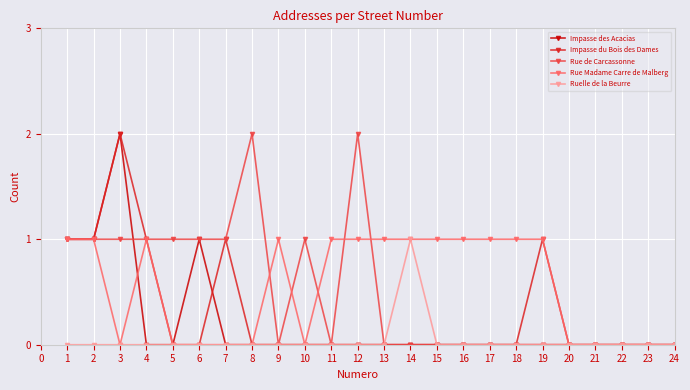

What is the value of the Rue Madame Carre de Malberg point at the 4th from the left?

1